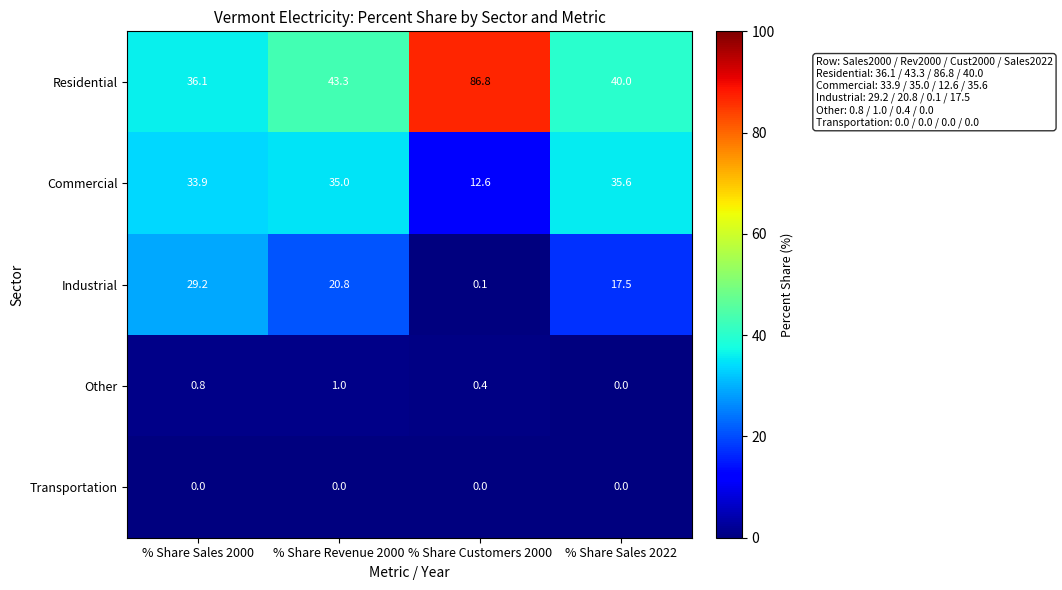

Where is Industrial nearest to the value 14?

% Share Sales 2022